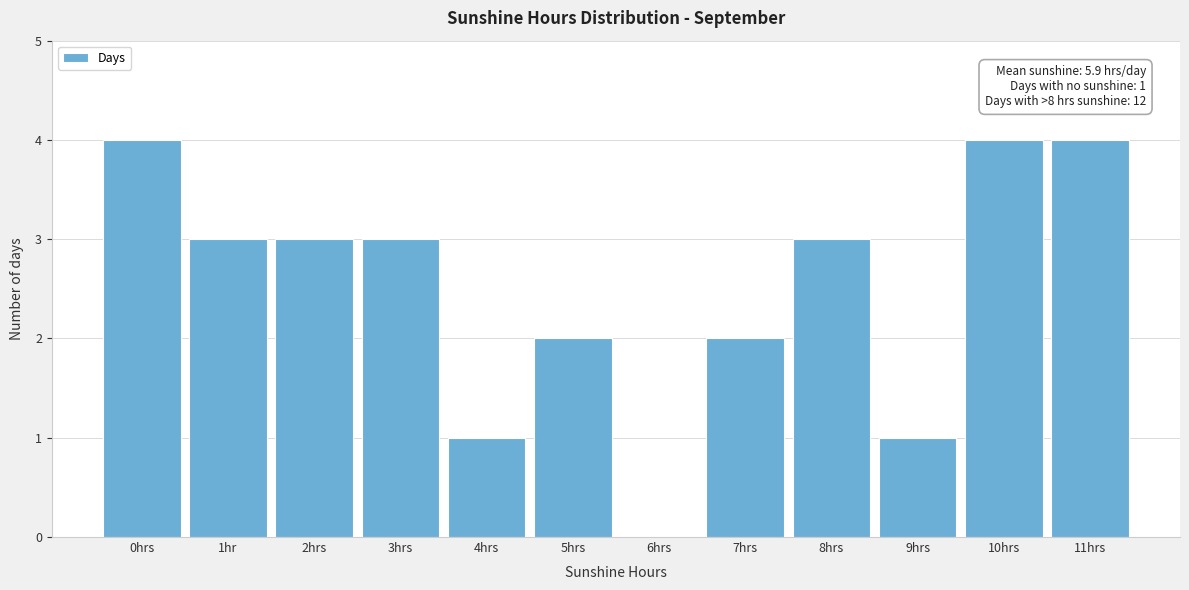

Reading left to right, list all the values displayed in this chart.

0hrs=4	1hr=3	2hrs=3	3hrs=3	4hrs=1	5hrs=2	6hrs=0	7hrs=2	8hrs=3	9hrs=1	10hrs=4	11hrs=4